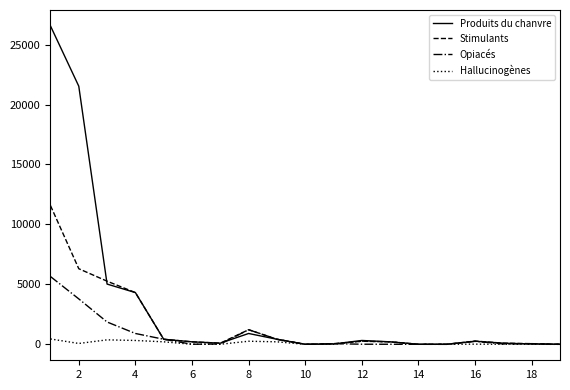

What is the average value of the Hallucinogènes series?

129